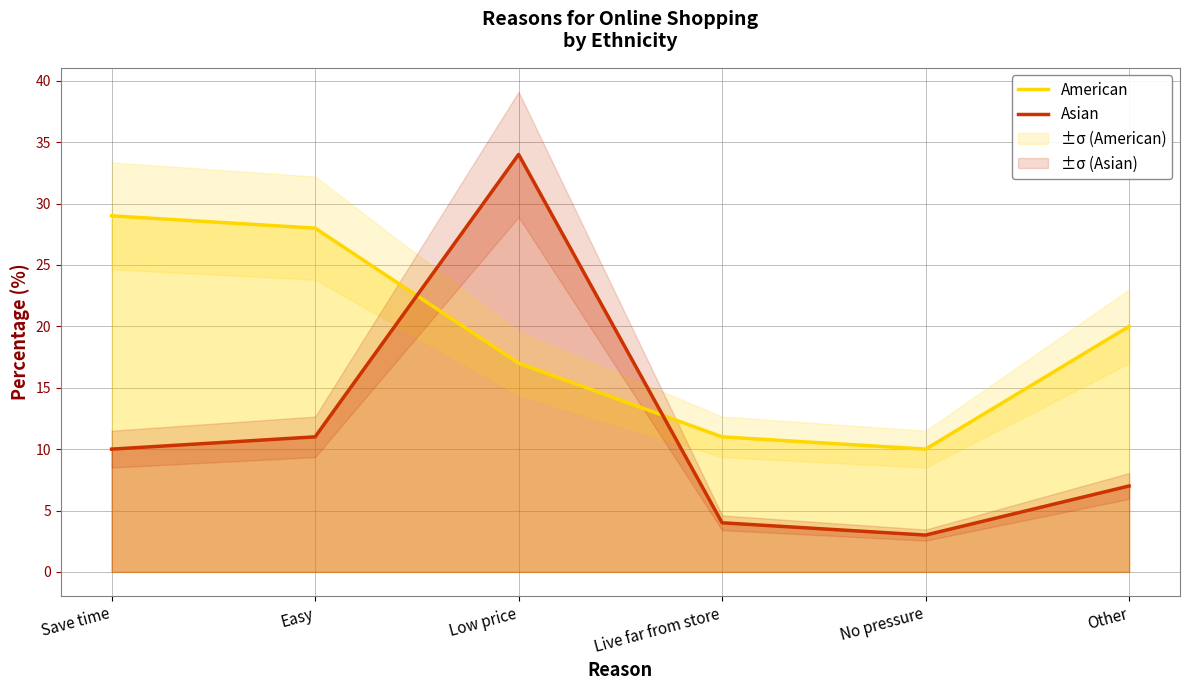

Where is American nearest to the value 19?

Other